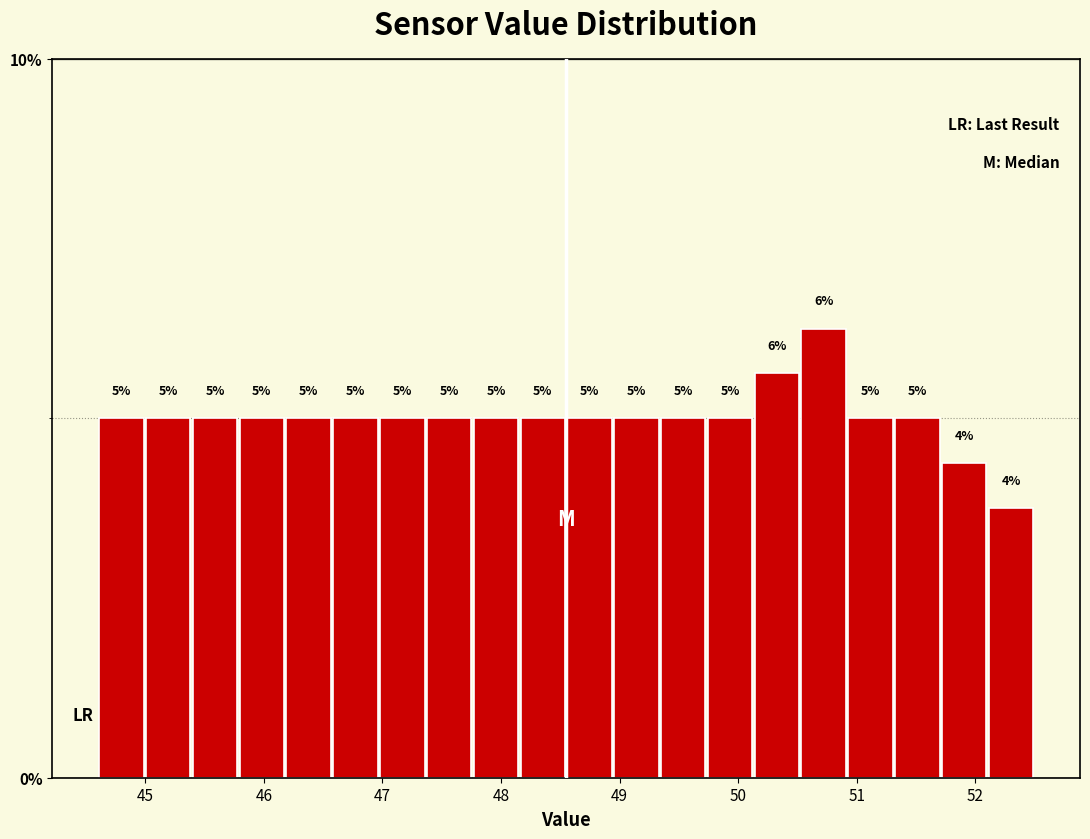

Around what value on the x-axis is the tallest bar? Give the approximate position of its centre, as read against the axis.

50.7